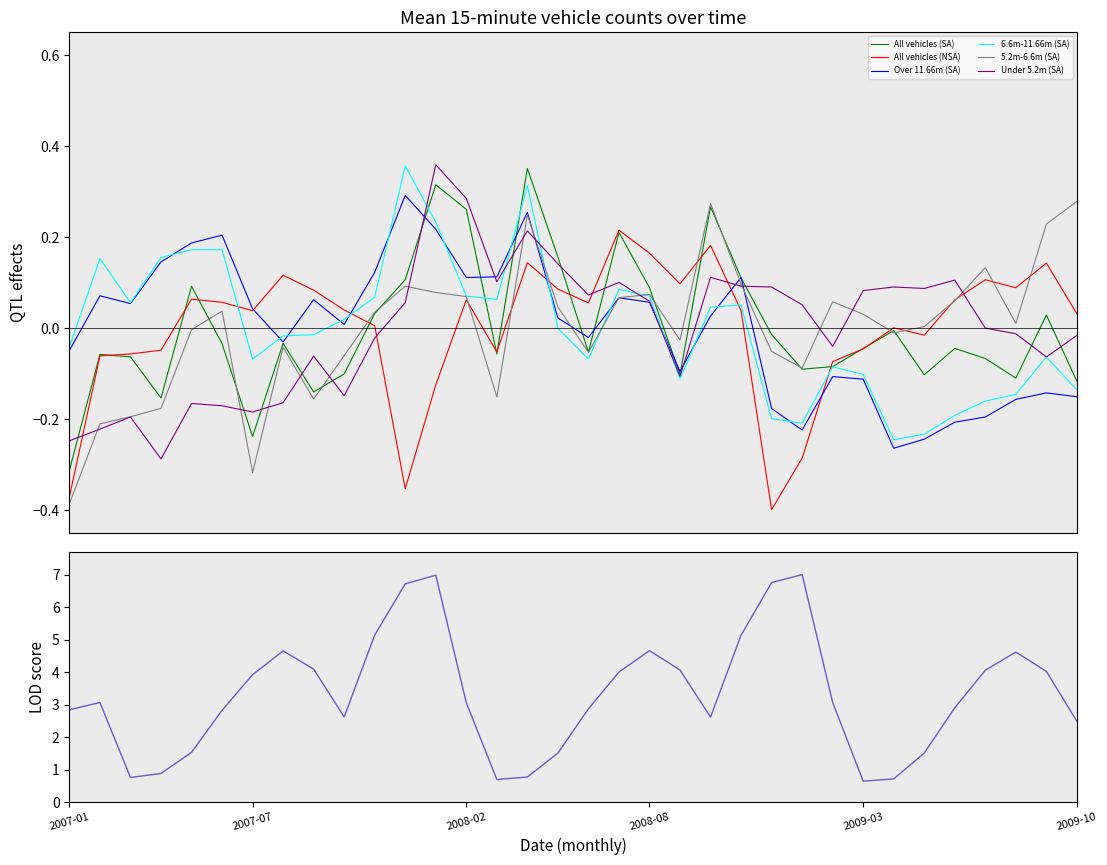

How many data points does each series have?

34